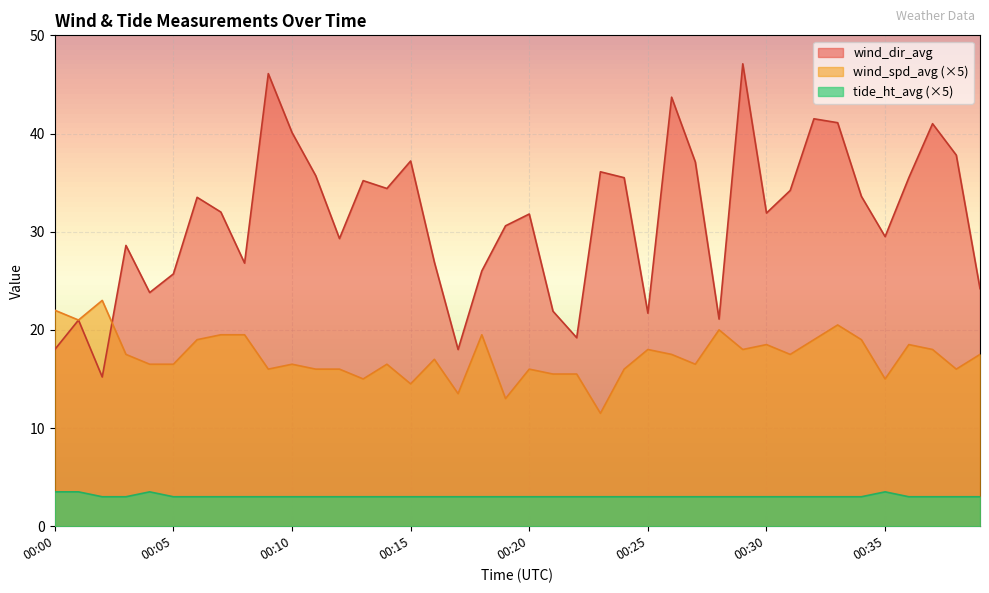

What is the total value across all series at 00:12?

48.3